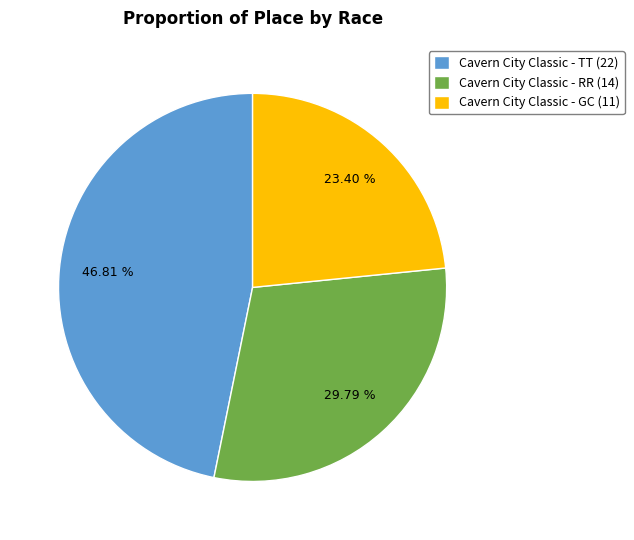

True or false: Cavern City Classic - TT accounts for 47% of the total.

True